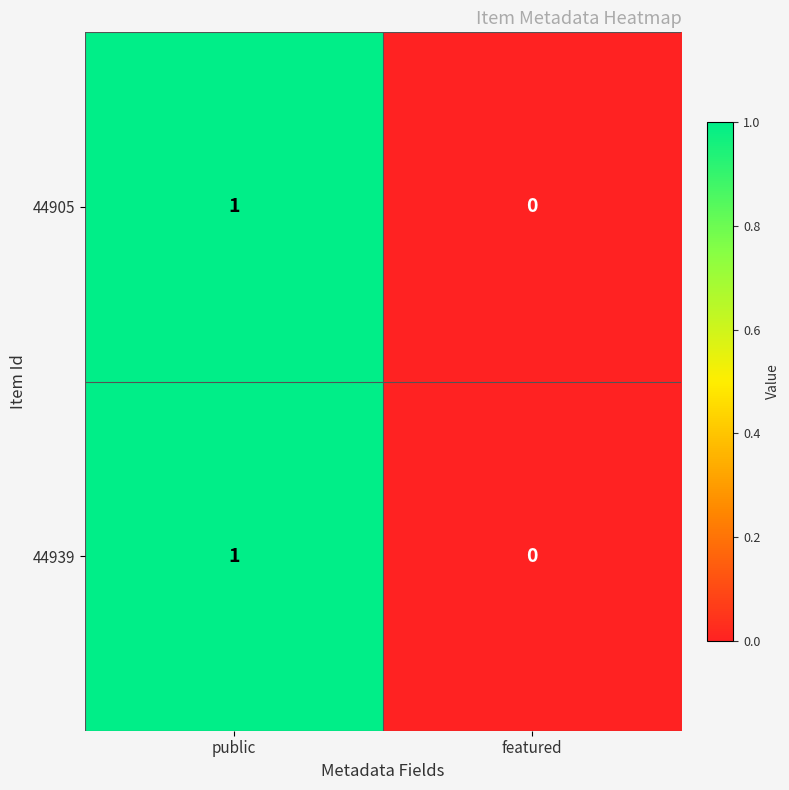

Where is 44905 nearest to the value 0?

featured